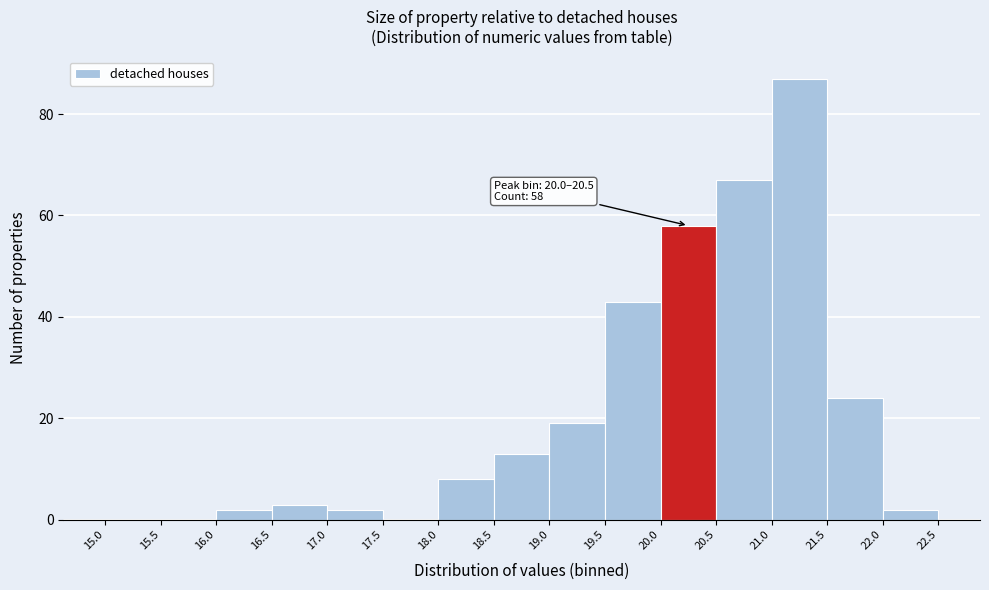

Over which range of the x-axis is the bar tallest?

21.0 to 21.5